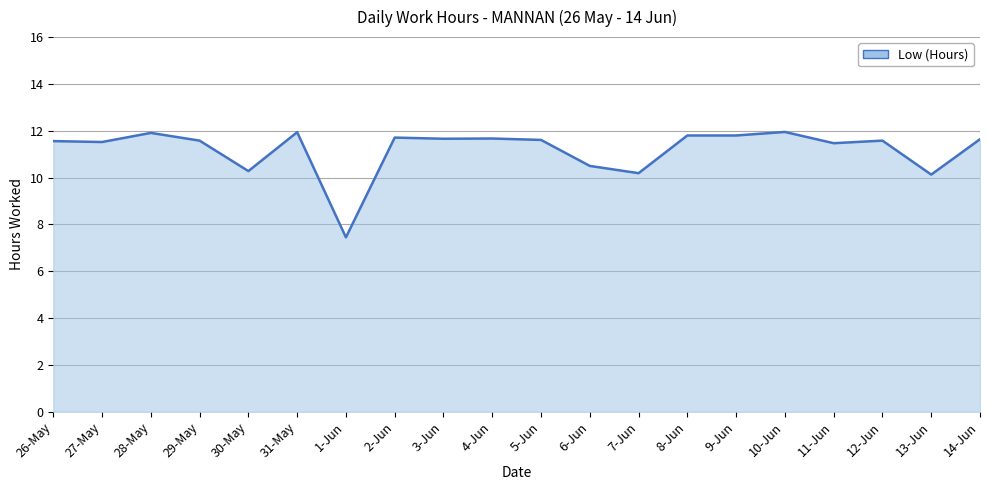

How many values are below 11?

5